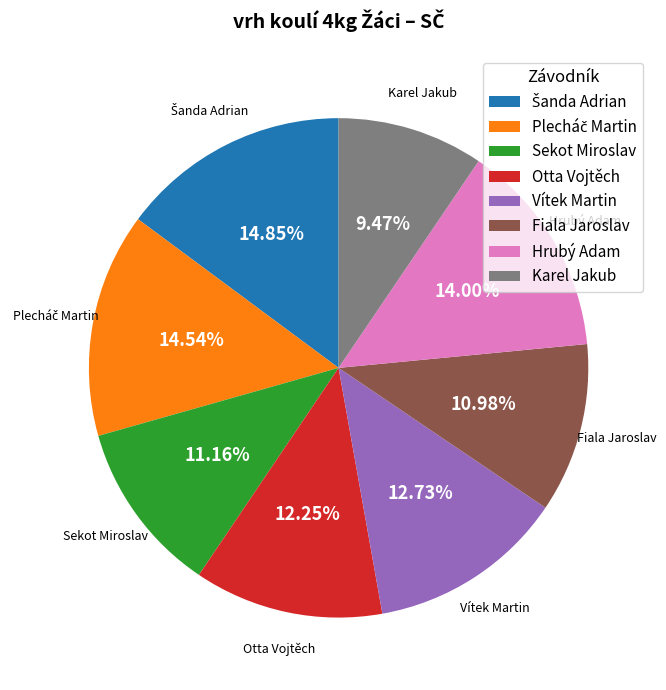

To the nearest percent, what is the difference between the largest and smallest slice percentages?

5%